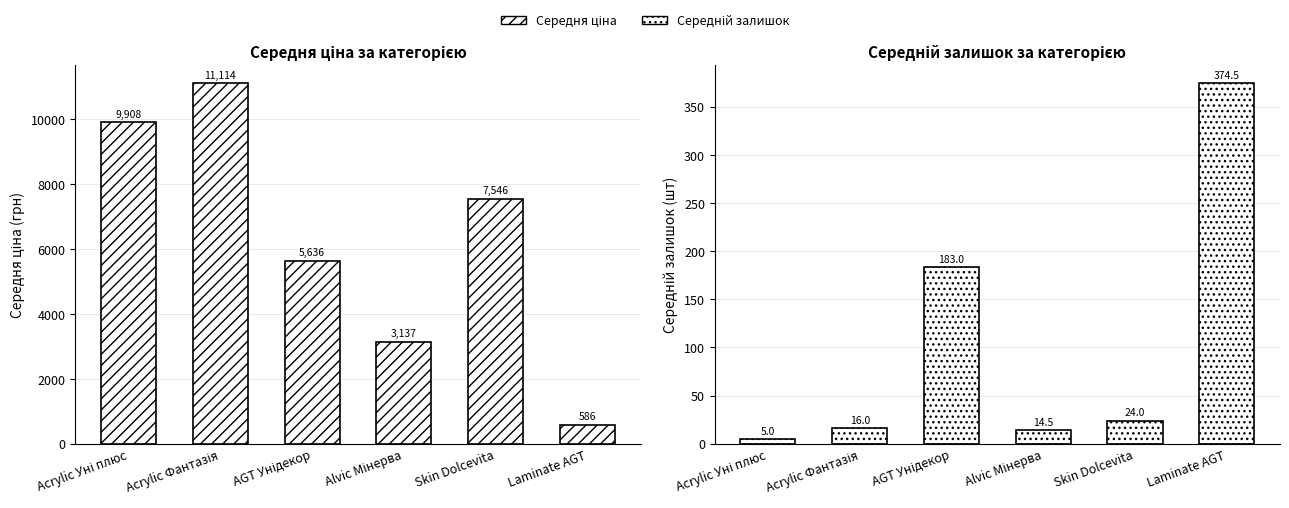

What are all the series names shown in the legend?

Середня ціна, Середній залишок